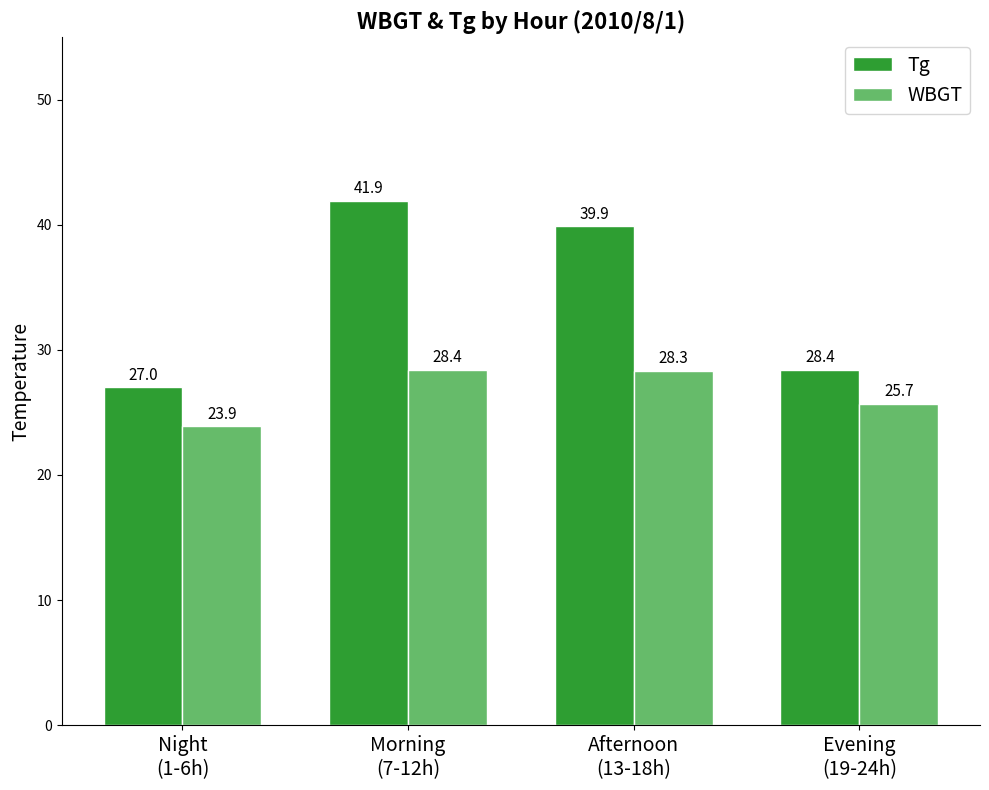

How many bars are there in total?

8